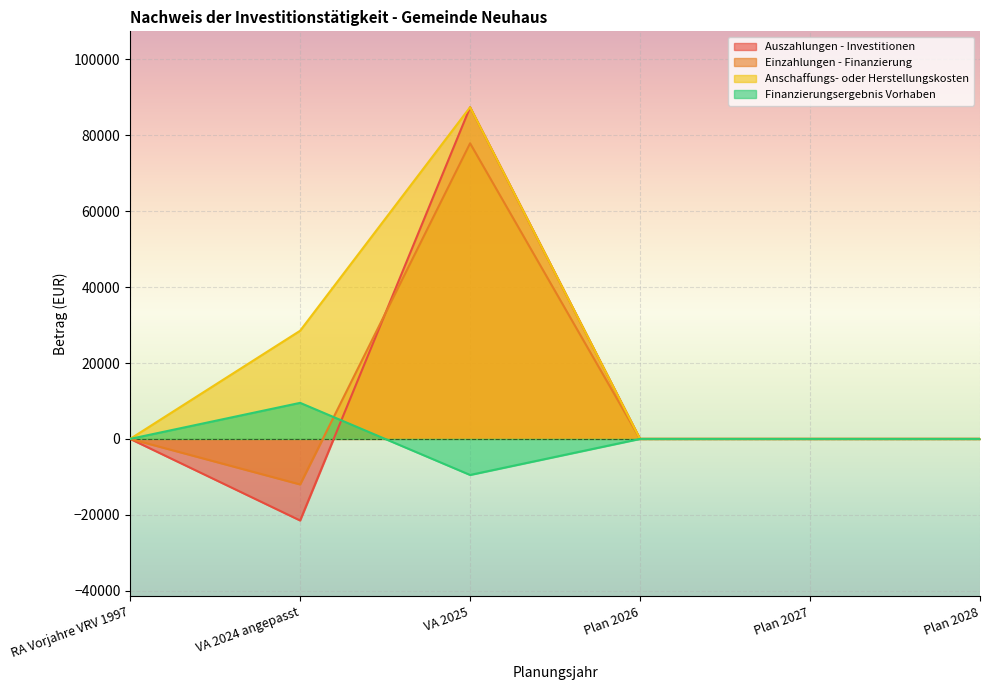

Which series has the largest total across all categories?

Anschaffungs- oder Herstellungskosten